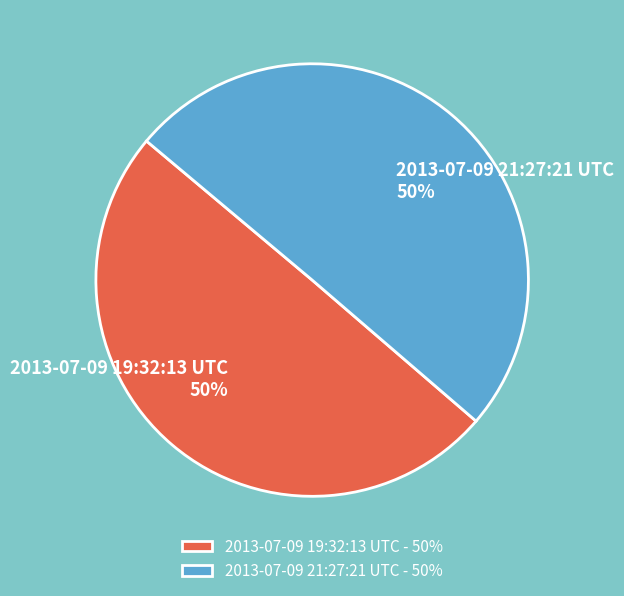

The 2013-07-09 19:32:13 UTC slice represents 38% of the pie. True or false?

False